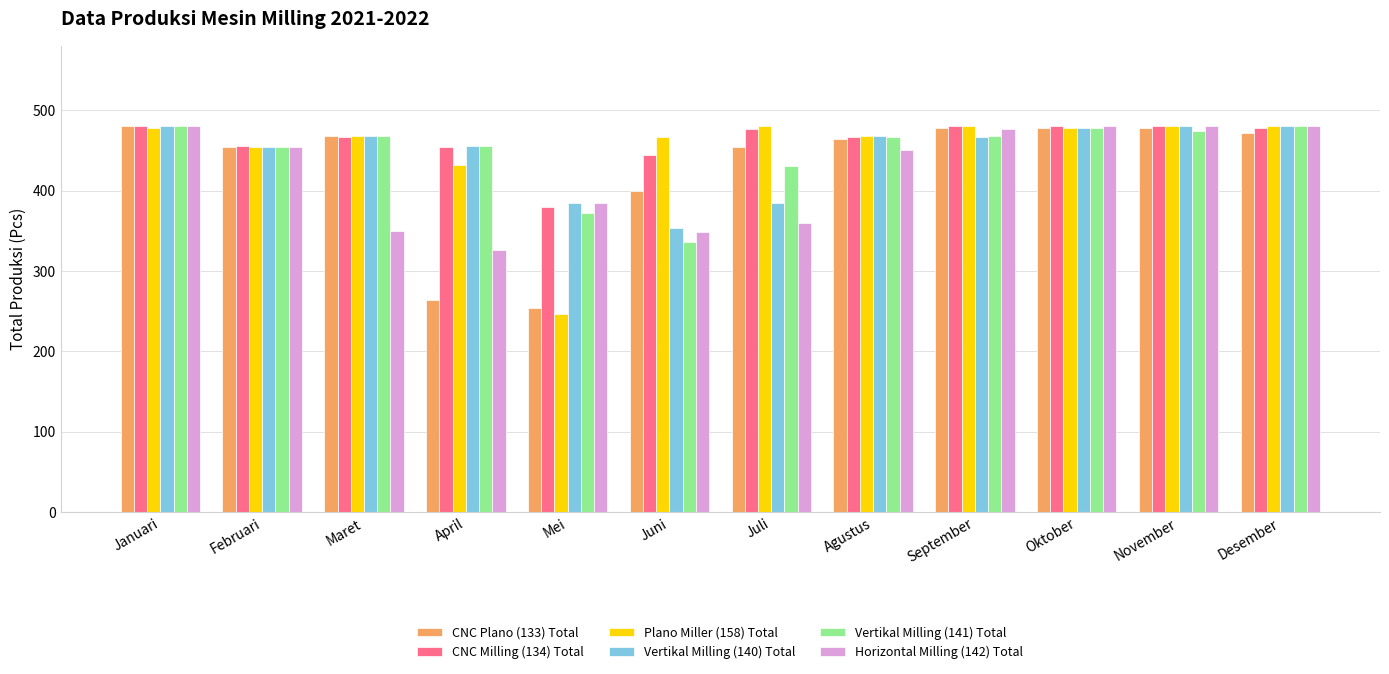

What value does the Horizontal Milling (142) Total series have at April, to the nearest 10?

330